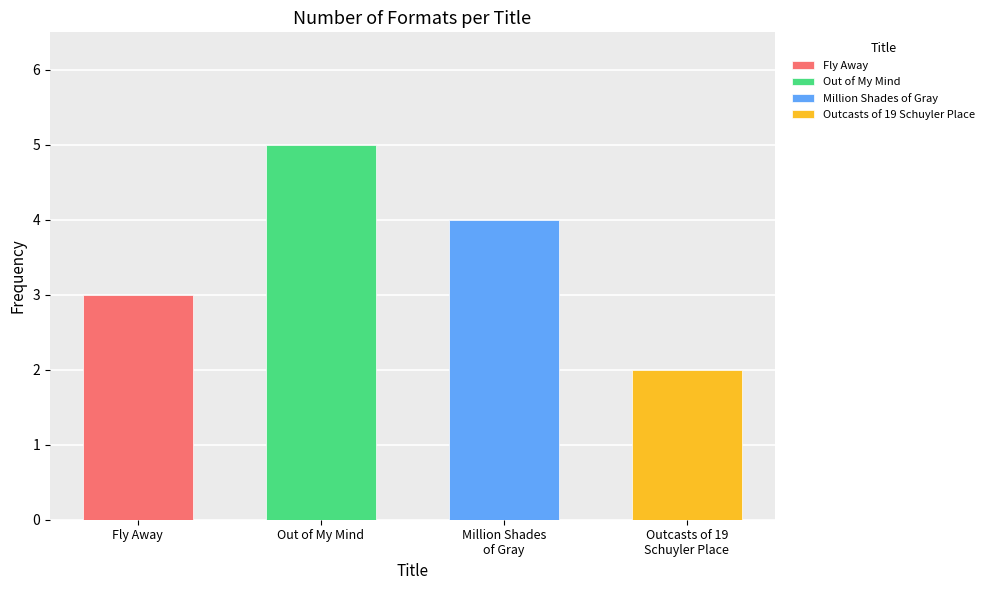

List the labels in order of value, largest first.

Out of My Mind, Million Shades of Gray, Fly Away, Outcasts of 19 Schuyler Place